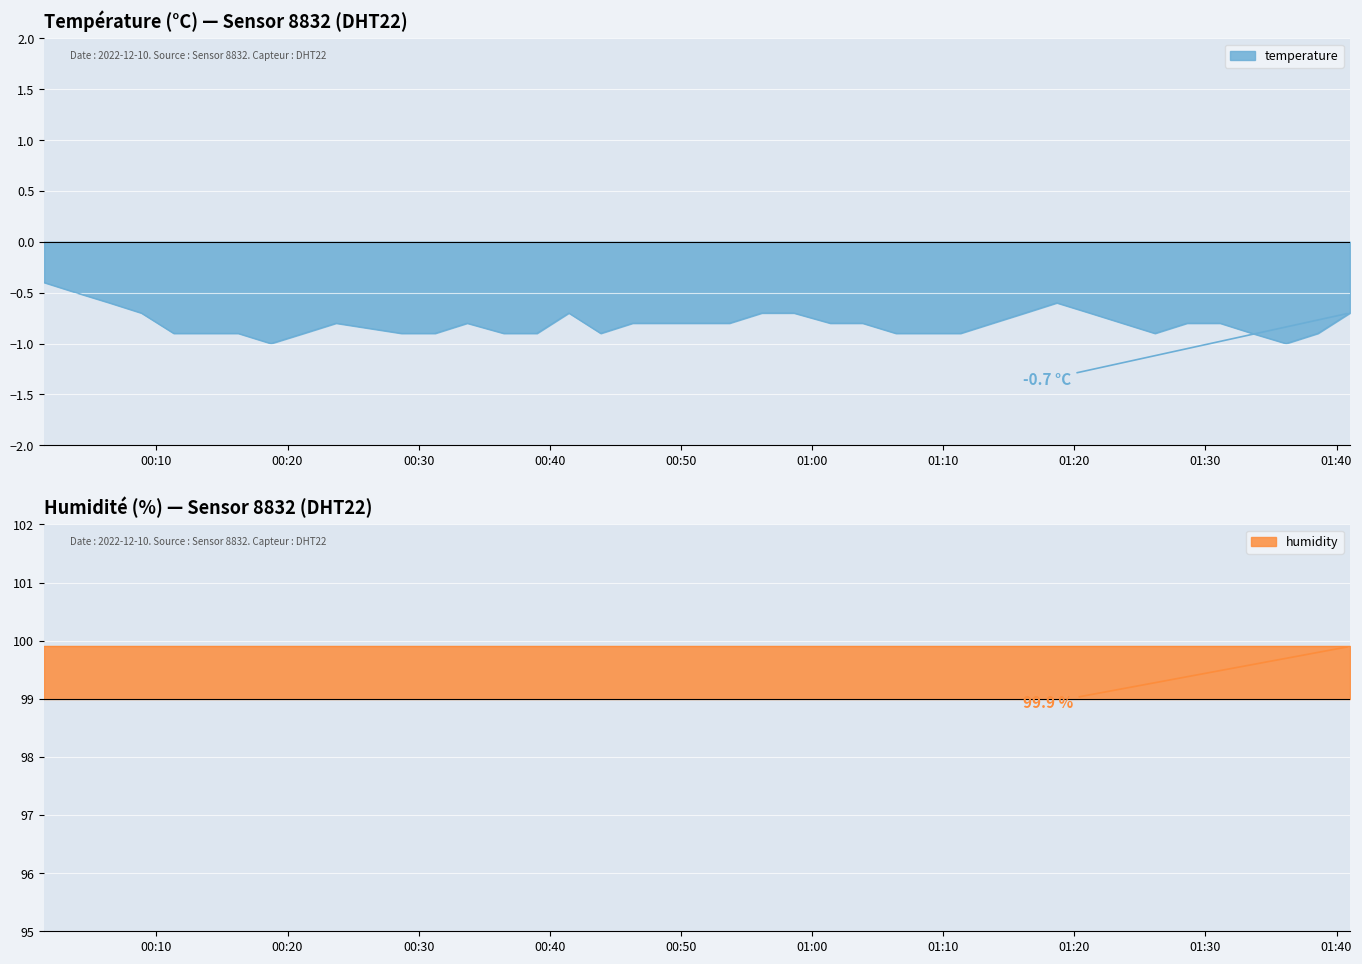

What is the average value?

-0.8